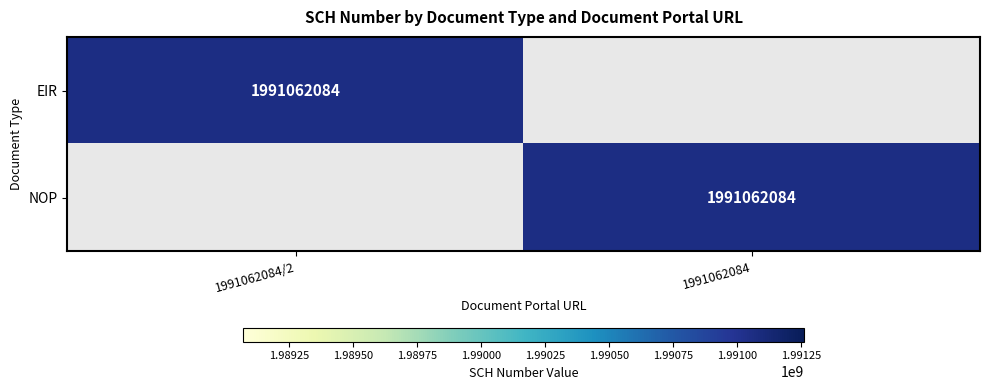

What is the greatest value displayed?

1991062084